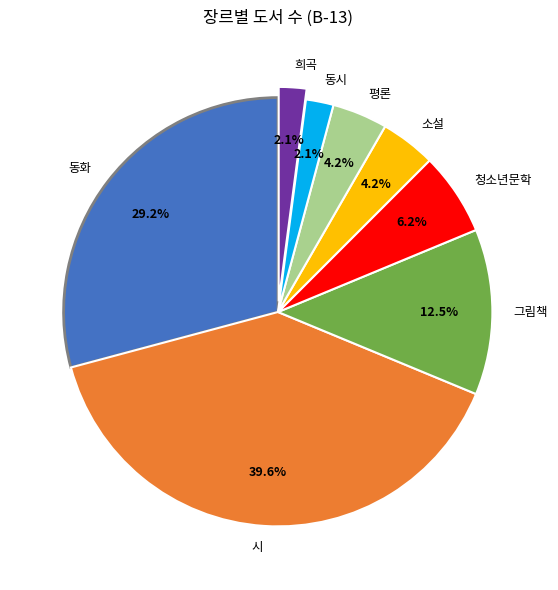

Count the number of slices in the pie.

8